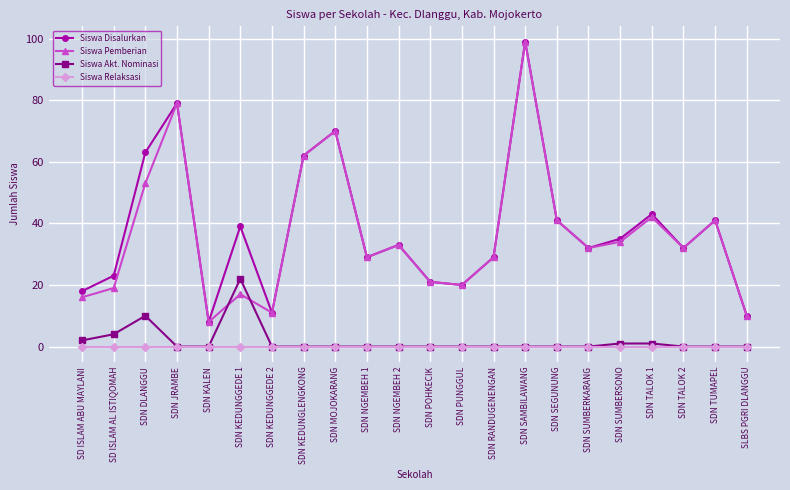

At which label does Siswa Disalurkan first exceed 33?

SDN DLANGGU